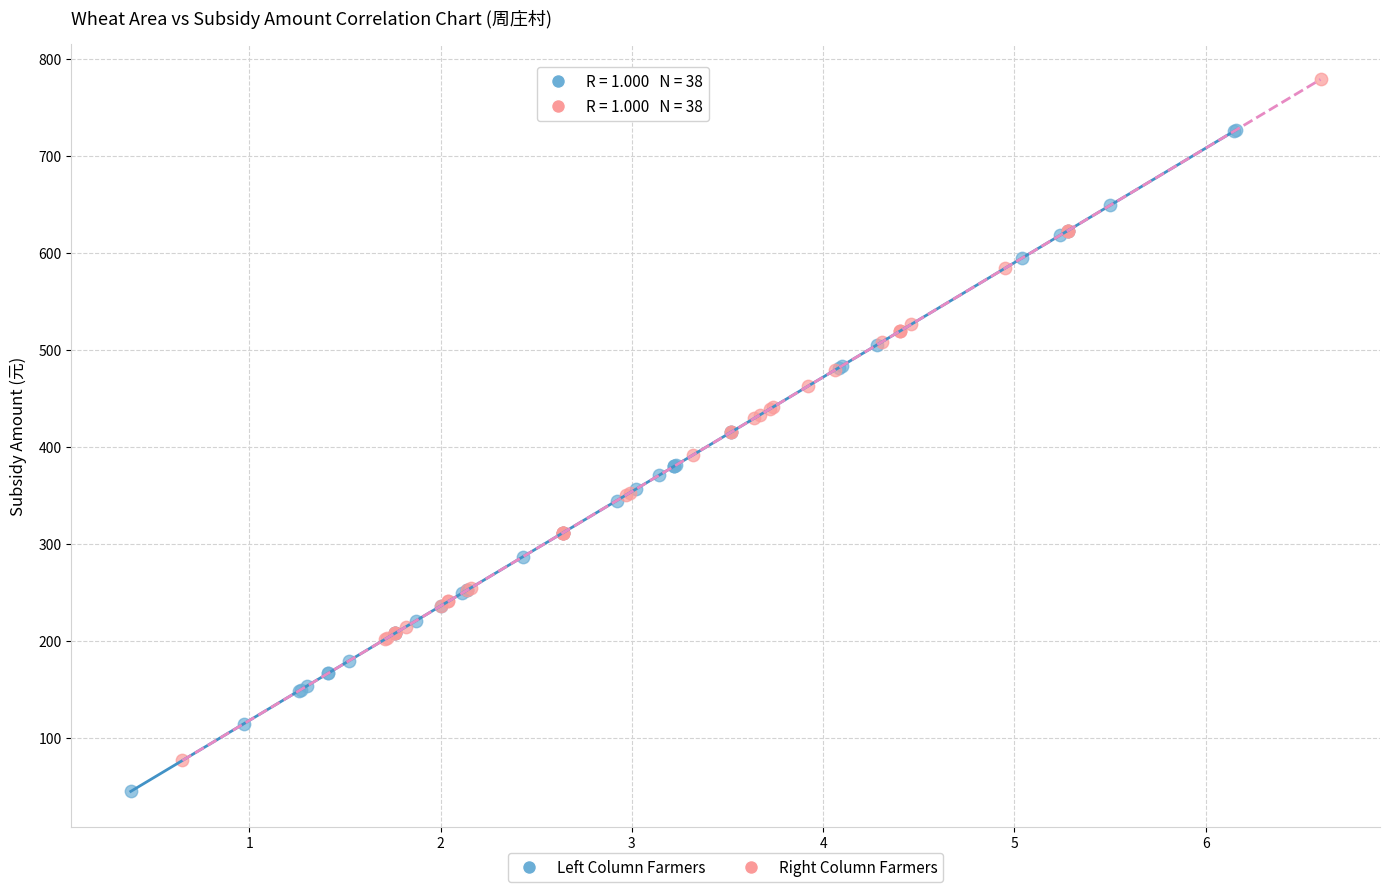

Which series contains the highest Y value?

Right Column Farmers